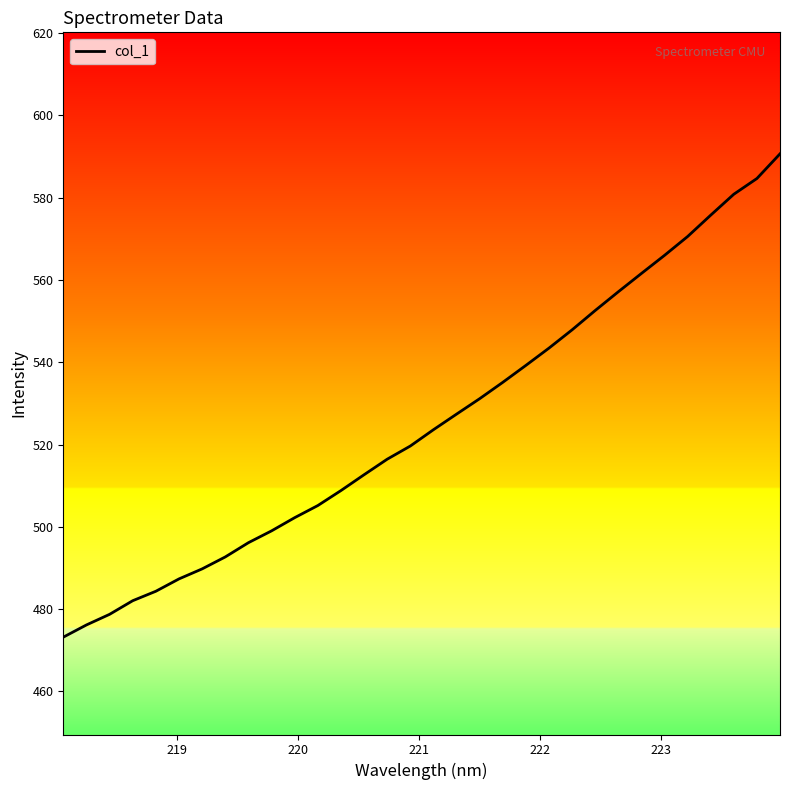

What is the greatest value displayed?

590.7